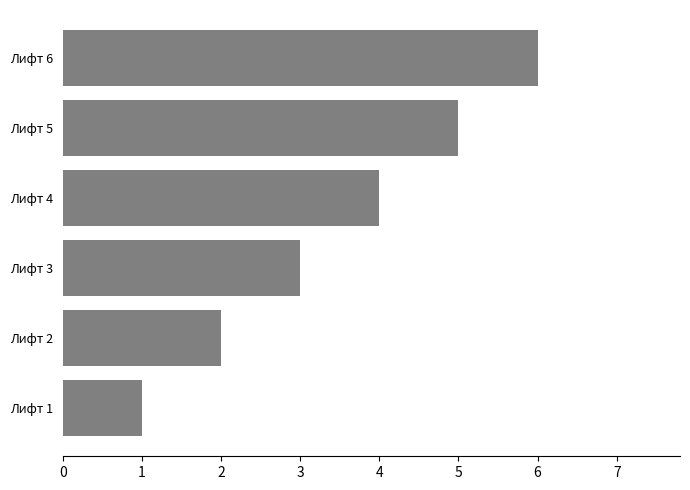

List the labels in order of value, smallest first.

Лифт 1, Лифт 2, Лифт 3, Лифт 4, Лифт 5, Лифт 6